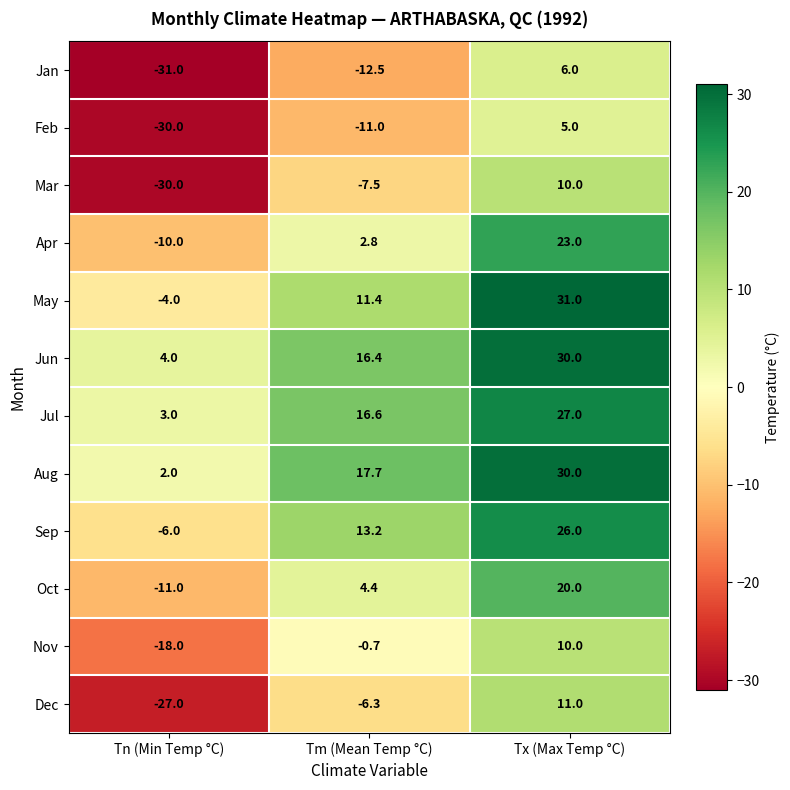

Which series has the largest range (max minus min)?

Mar